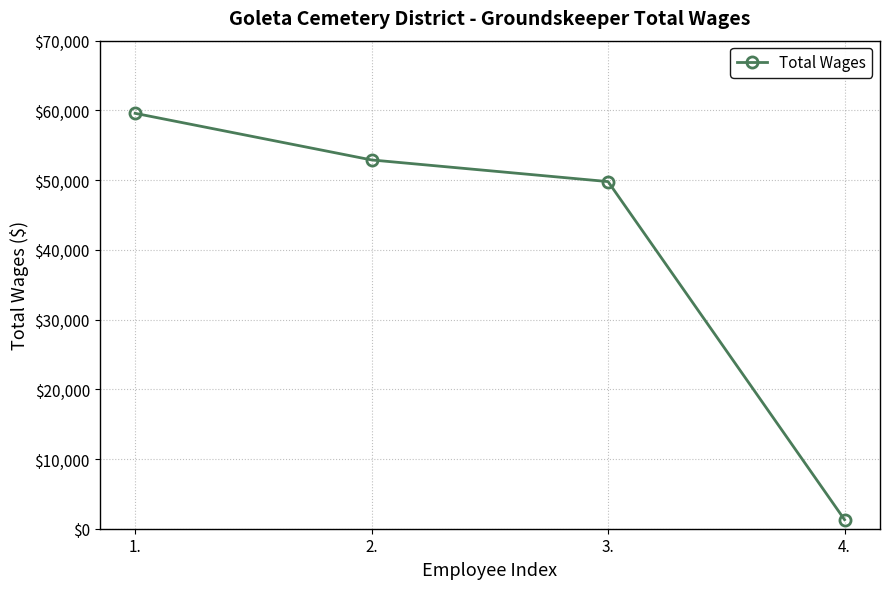

Reading left to right, list all the values displayed in this chart.

59579	52893	49786	1300